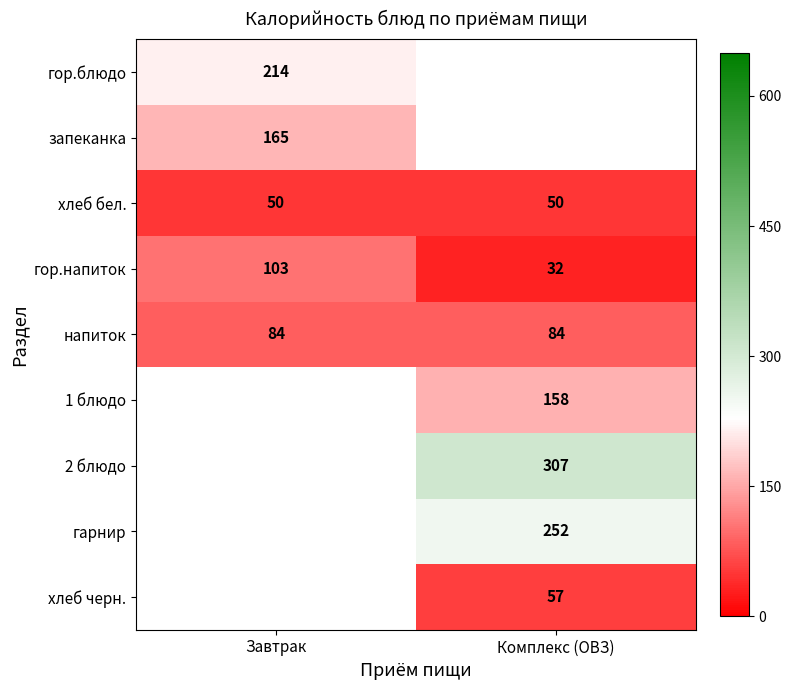

The запеканка series shows 165 at Завтрак. True or false?

True